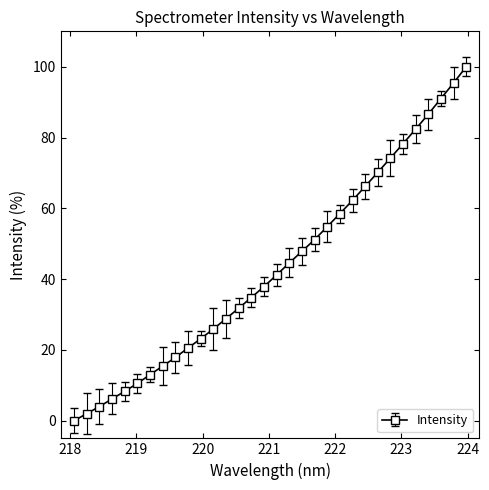

What is the average value?

43.3